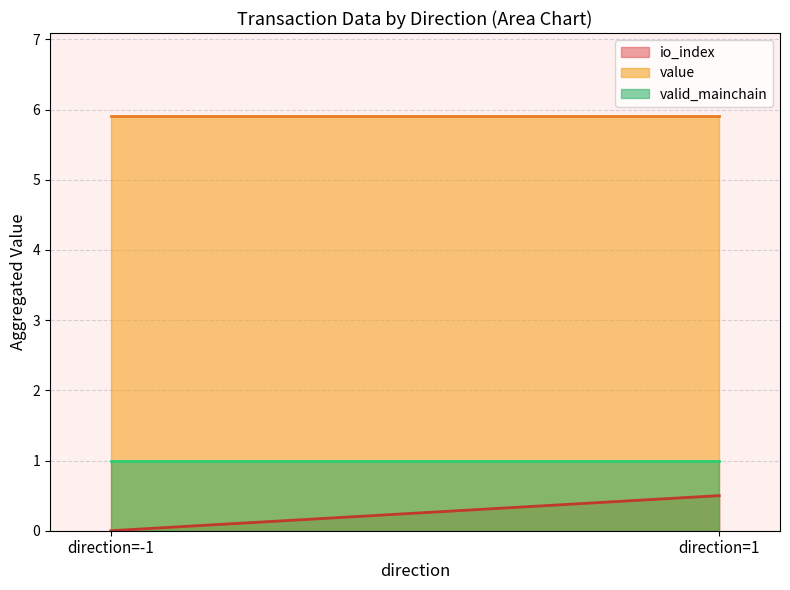

How many lines are shown in the chart?

3